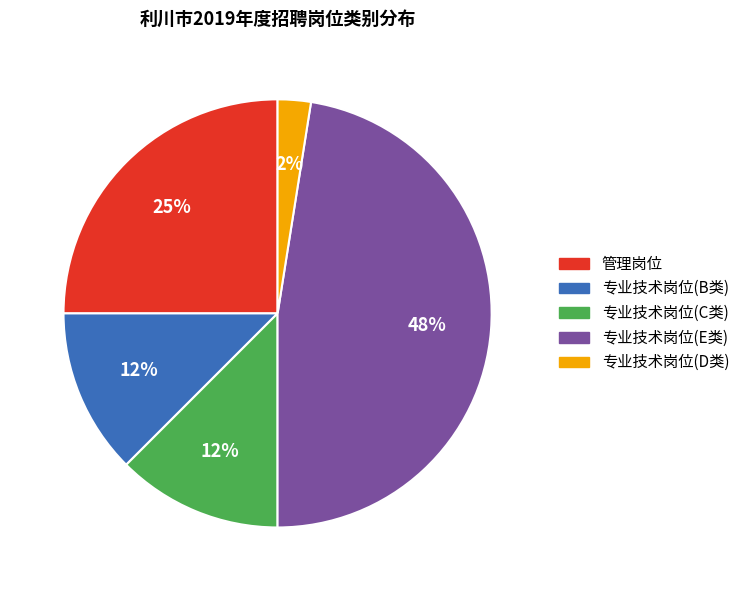

Combined, do 专业技术岗位(B类) and 专业技术岗位(D类) account for over 50%?

No